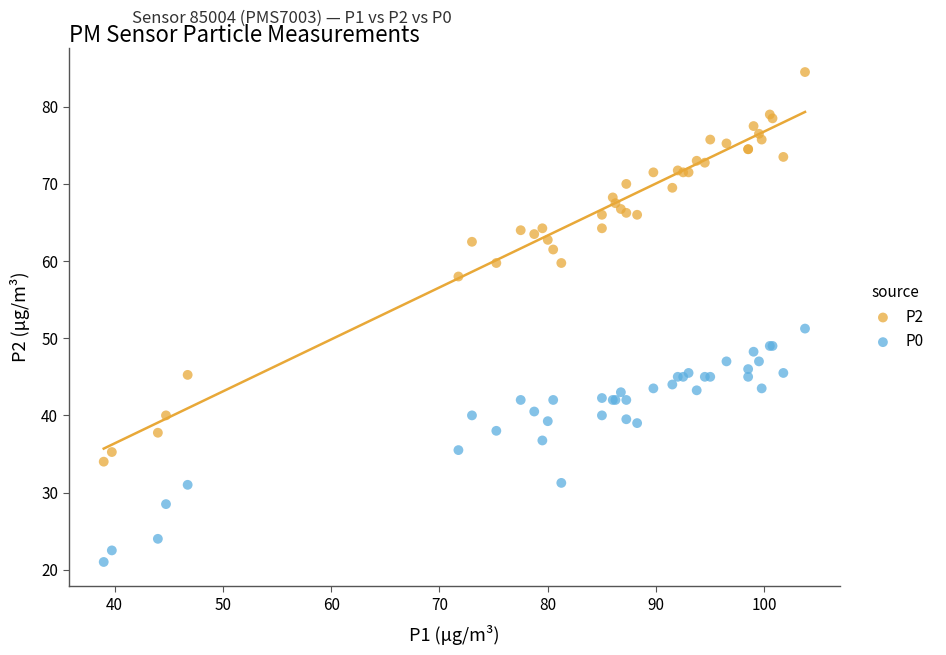

What is the X range (max minus min) for the scatter plot?

64.8